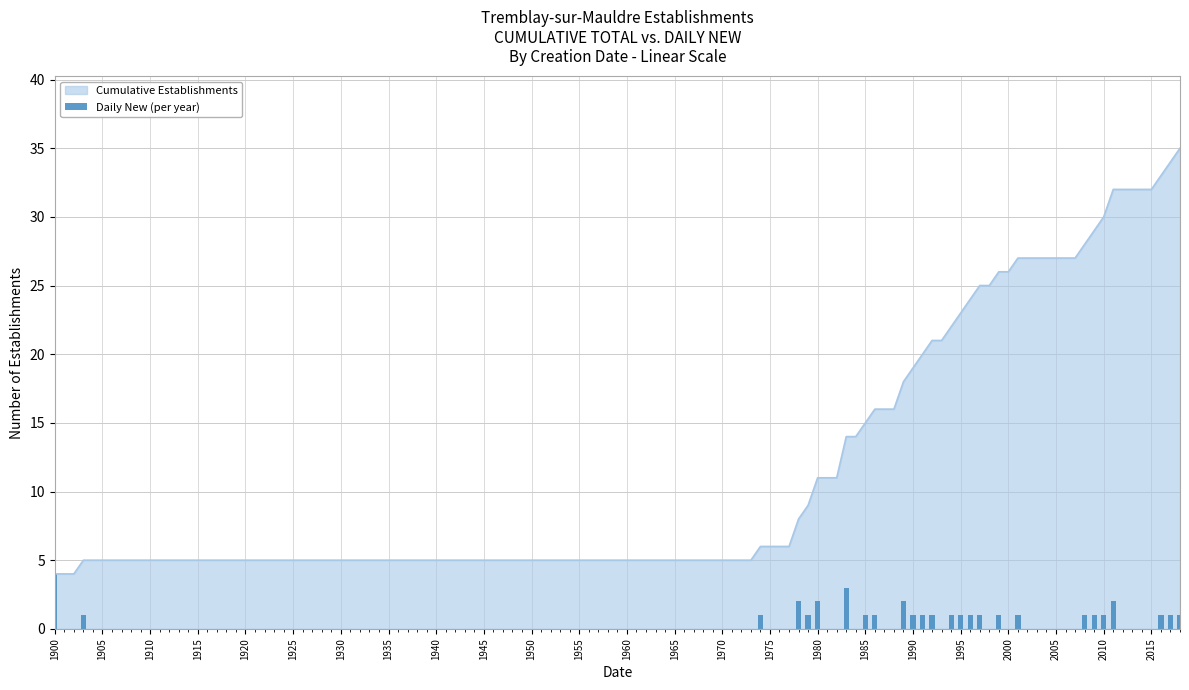

What is the average value of the Cumulative Establishments series?

11